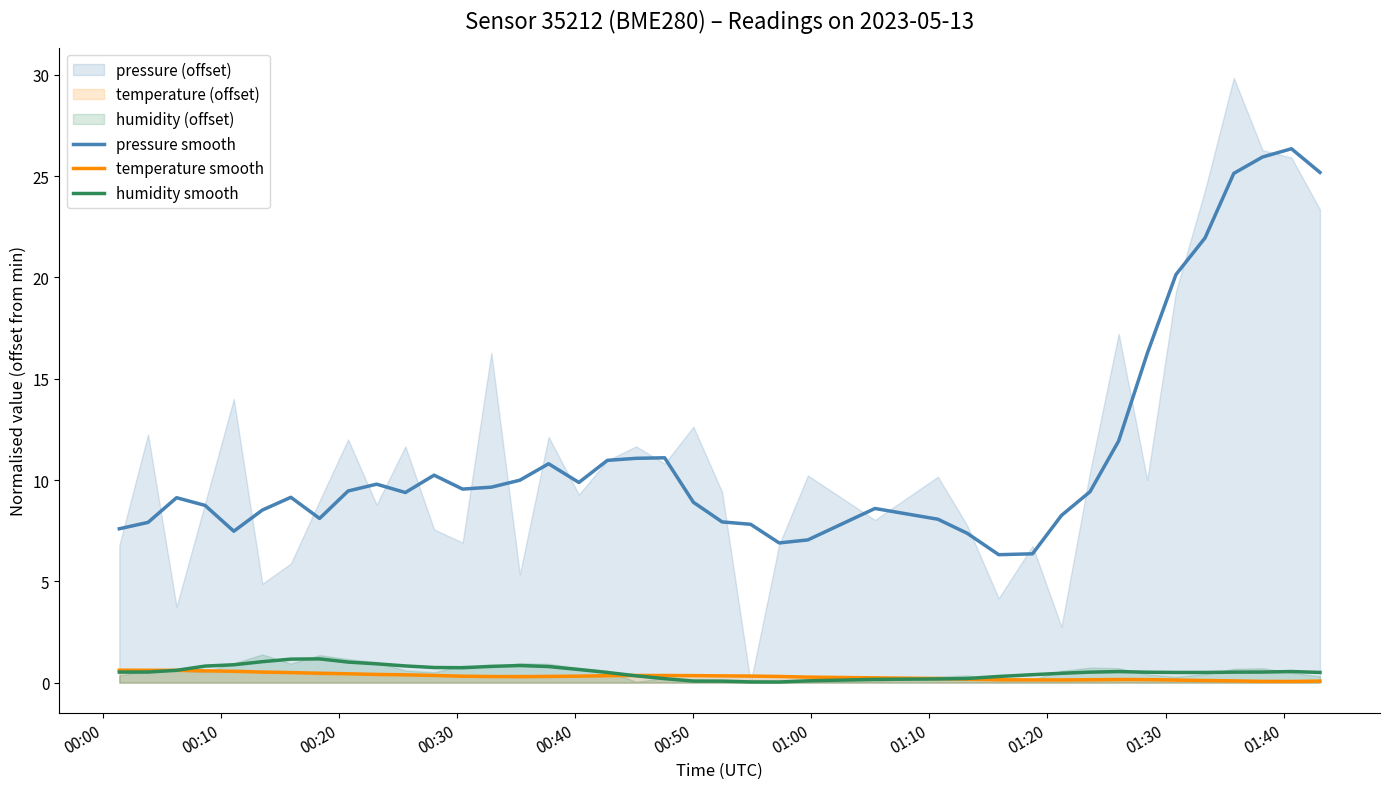

True or false: temperature smooth and pressure smooth cross at least once.

False